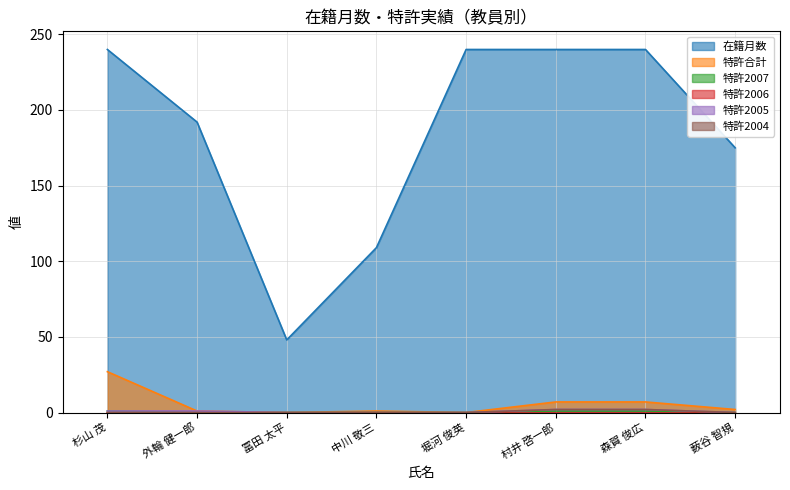

True or false: 在籍月数 has more than 1 points higher than both neighbors.

False